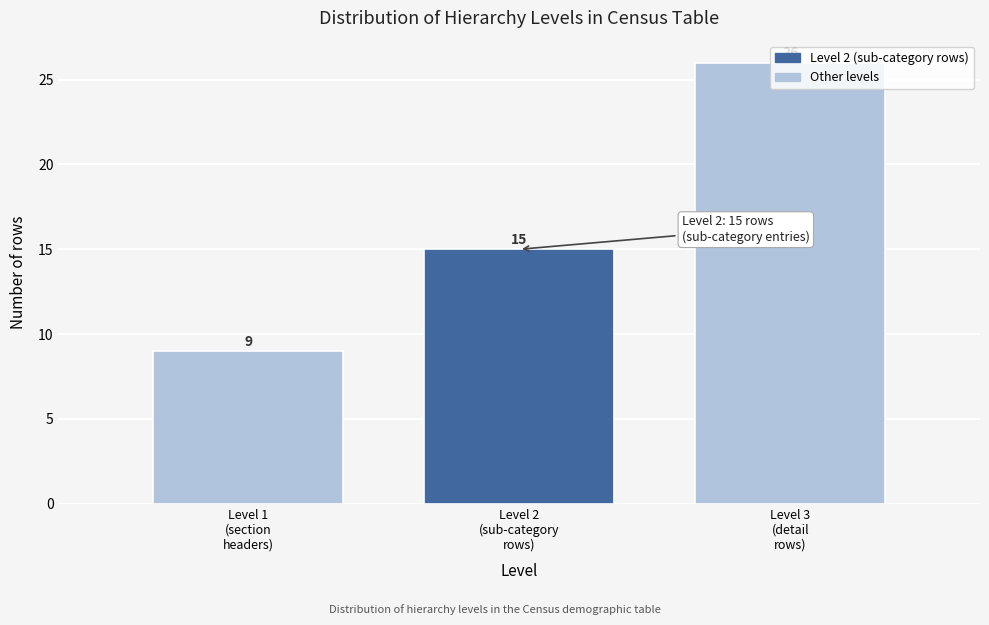

Count the values in the range 9 to 26.

3